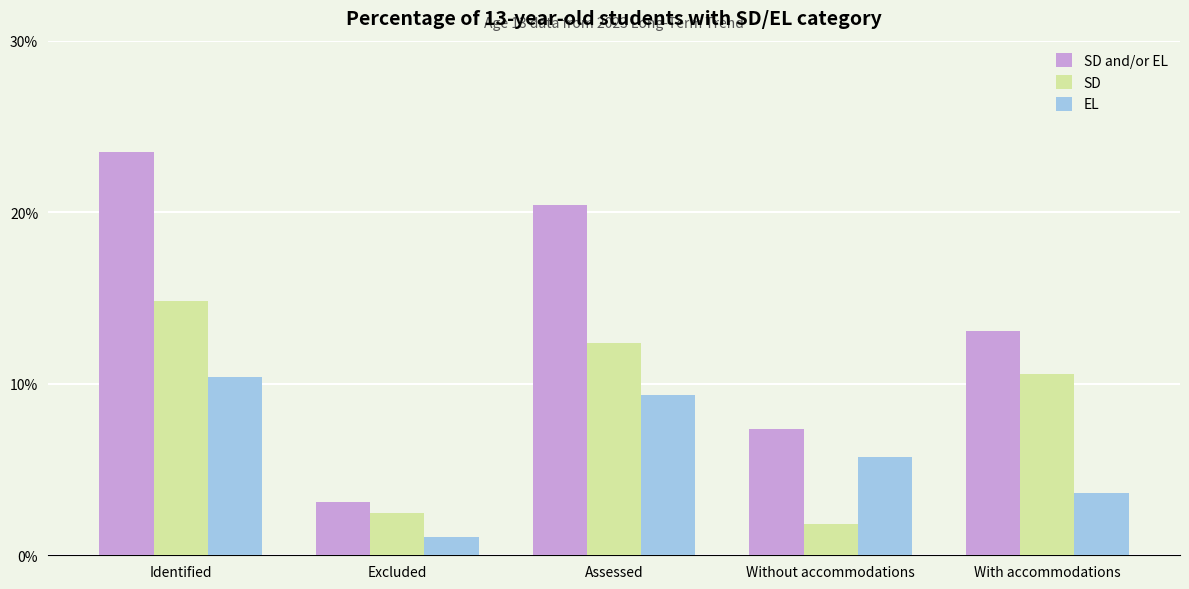

Which series has the largest range (max minus min)?

SD and/or EL